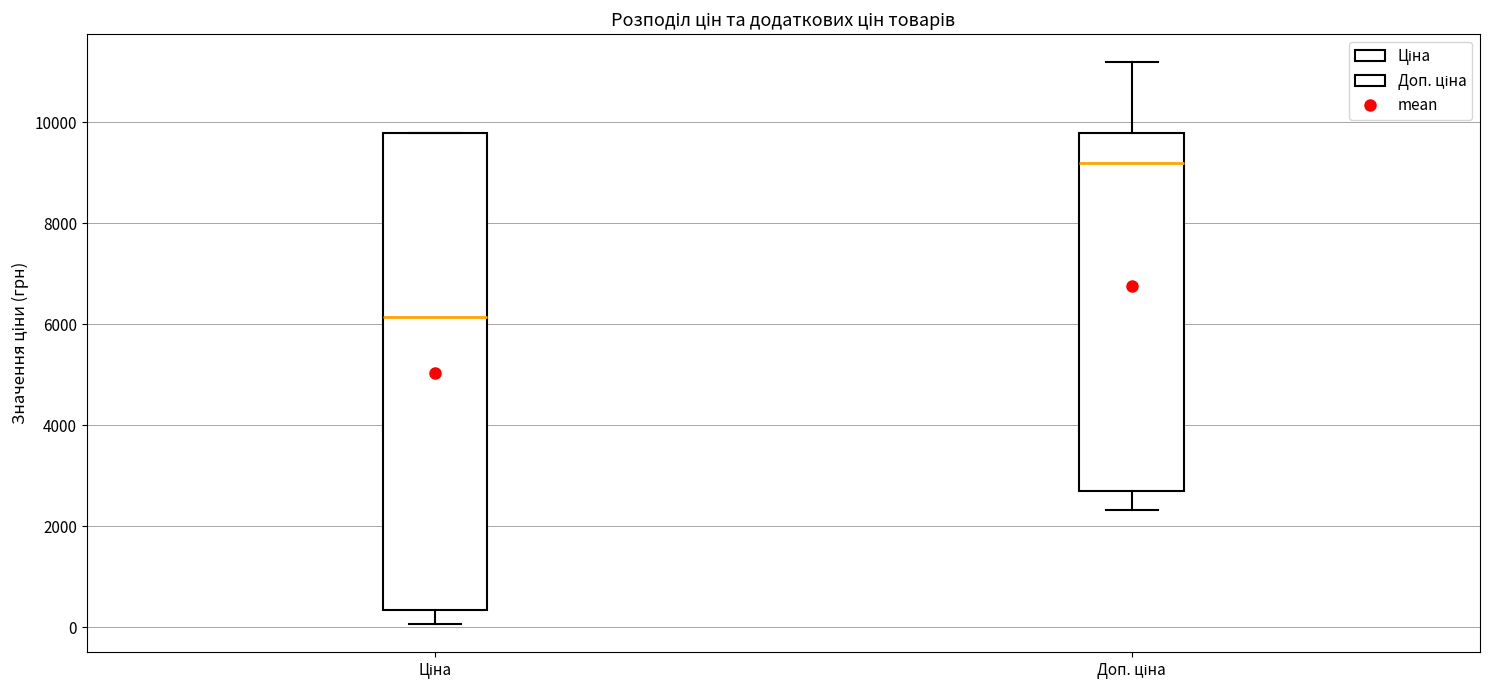

Reading left to right, transcribe this box plot: for each box, give where its median line is, the range the box spans, and where its two whiskers end, as read against the y-axis. The values are not printed on the chart, so give them approximately, as read against the axis.

Ціна: median 6200, box 400 to 9800, whiskers 0 to 9800
Доп. ціна: median 9200, box 2600 to 9800, whiskers 2400 to 11200